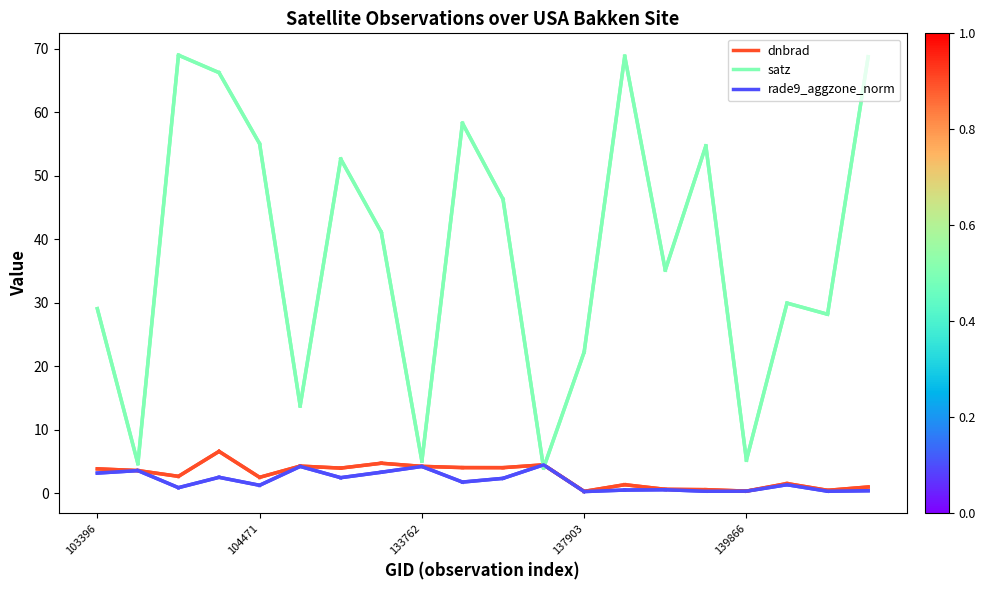

How many intersections are there between satz and dnbrad?

2